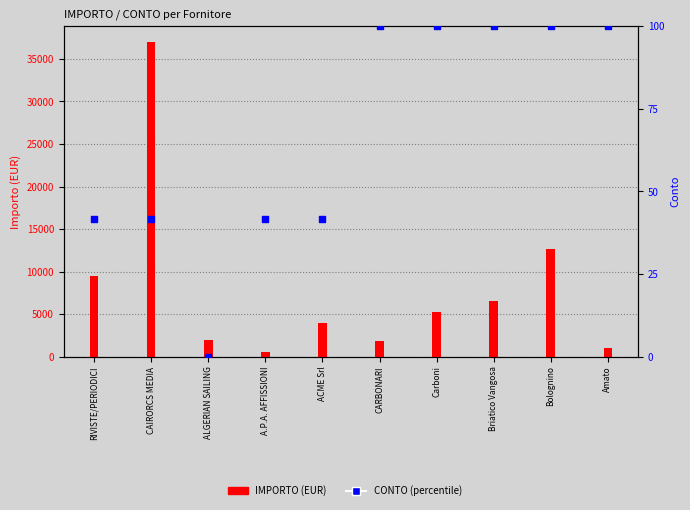

Which series has the widest spread of Y values?

IMPORTO (EUR)